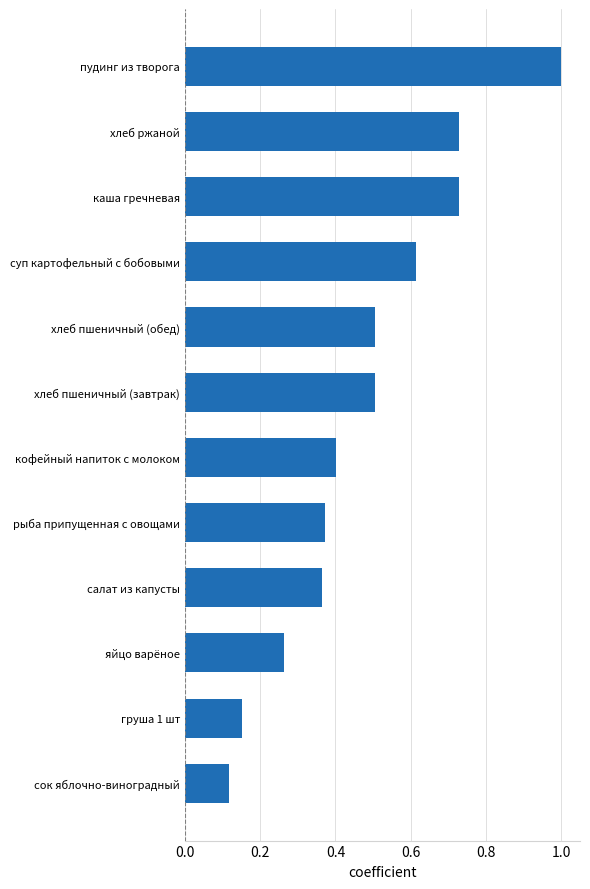

What is the change in value from хлеб пшеничный (обед) to пудинг из творога?

+0.5